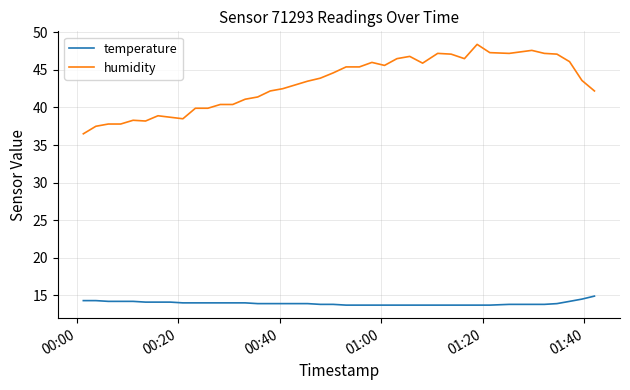

What is the greatest value displayed?

48.4